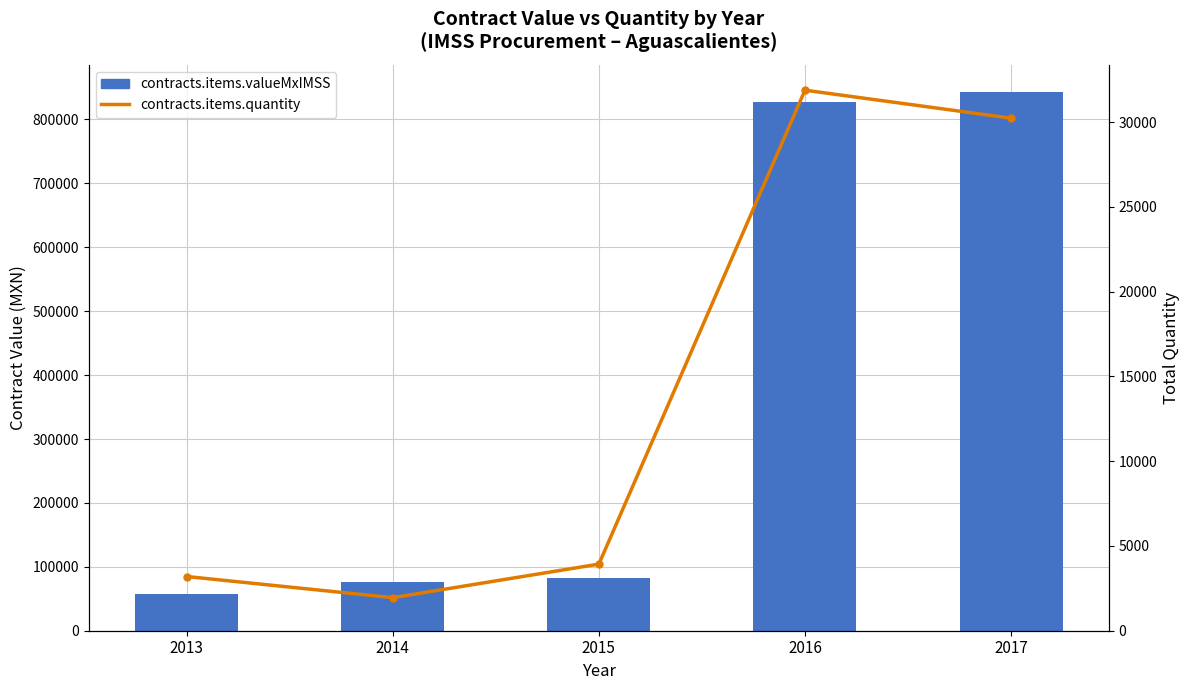

What are all the series names shown in the legend?

contracts.items.valueMxIMSS, contracts.items.quantity